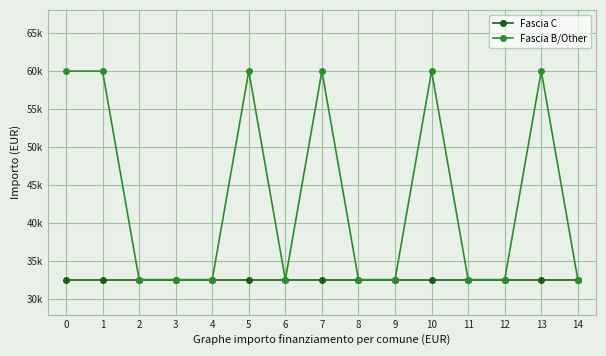

What are all the series names shown in the legend?

Fascia C, Fascia B/Other